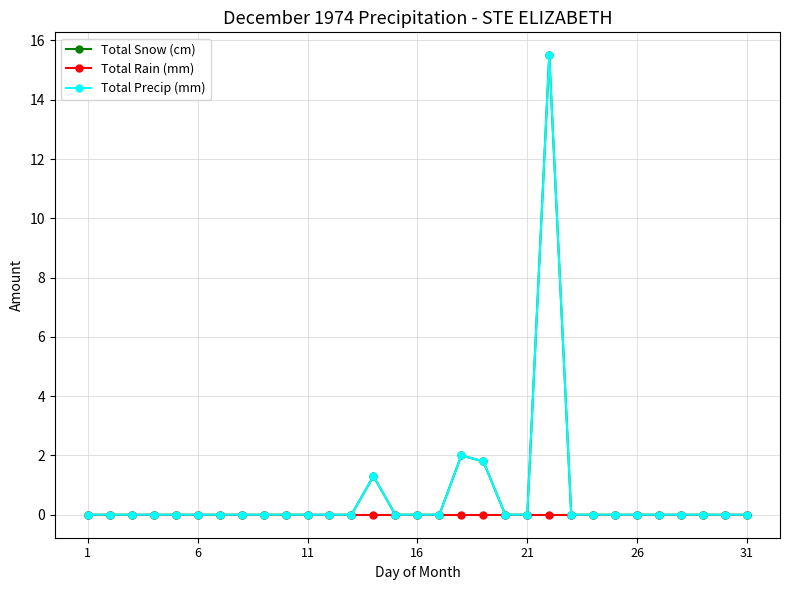

Is this an area chart (filled region under the line)?

No